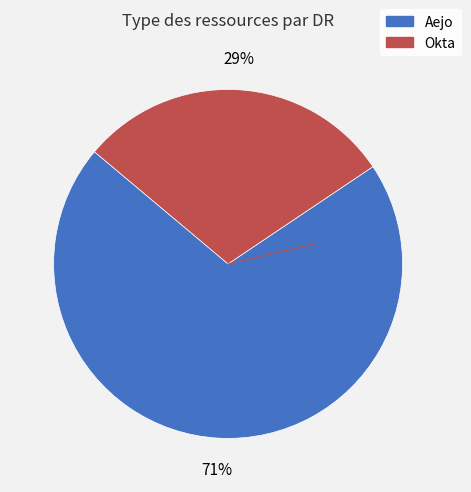

Is Okta the majority of the pie?

No